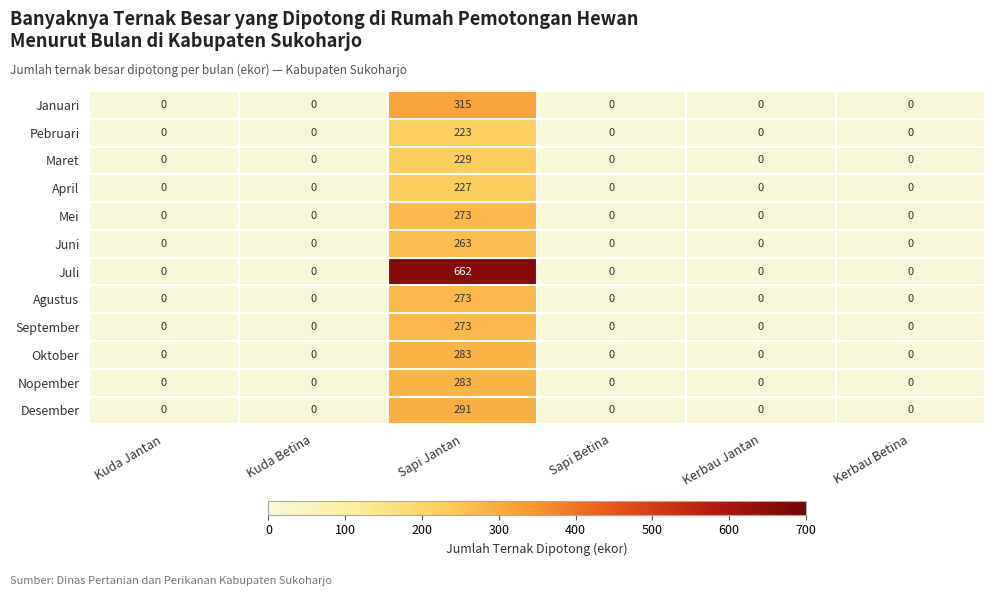

Which series changed the most between Sapi Jantan and Kerbau Jantan?

Juli